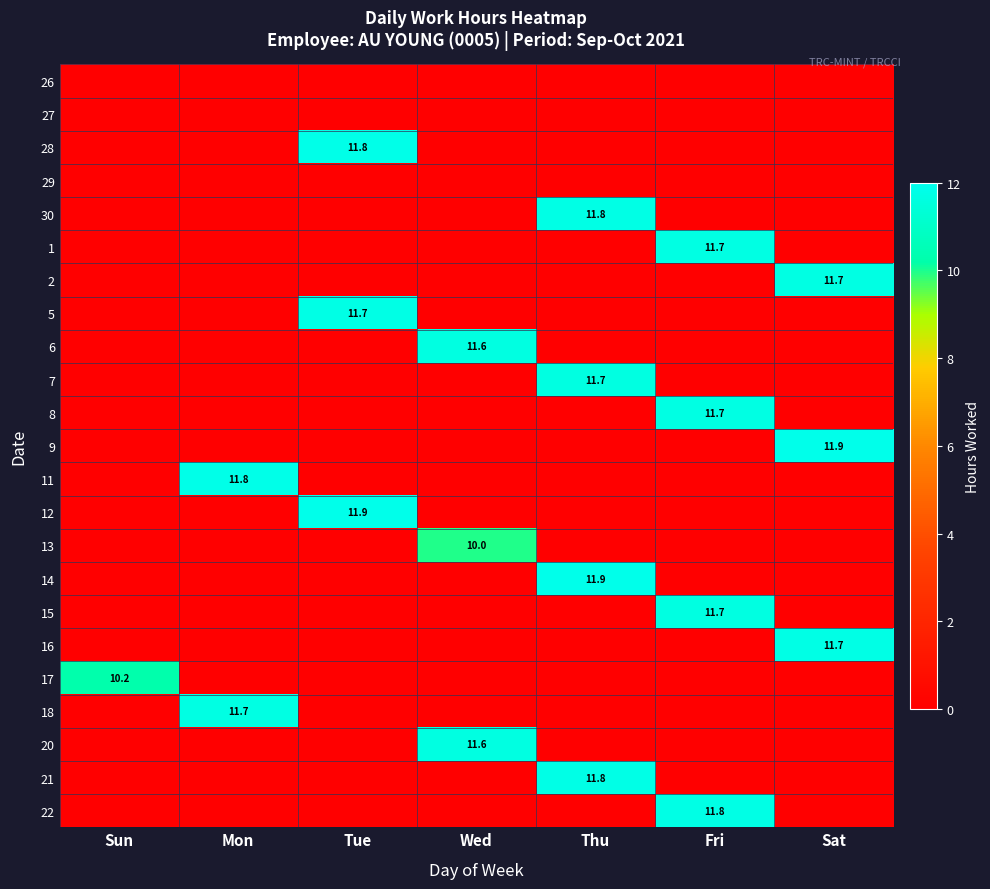

Between Sun and Sat, which is larger?

Sun